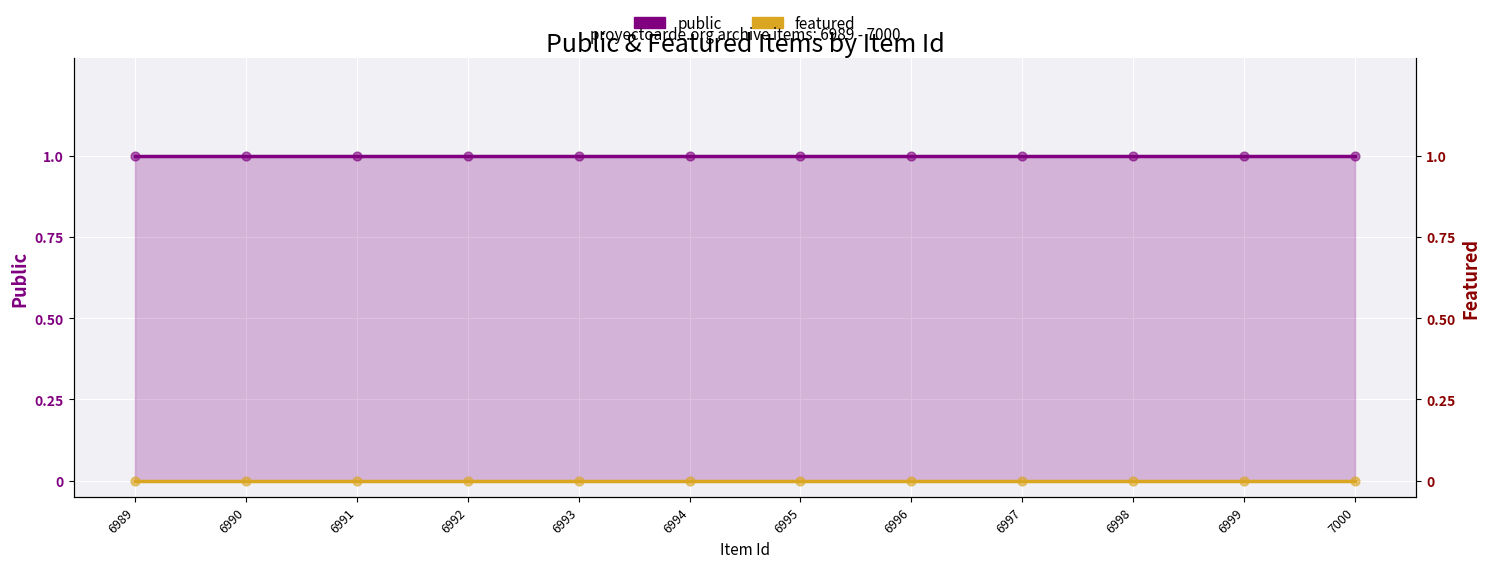

Is the value of featured at 6999 greater than the value of public at 6991?

No